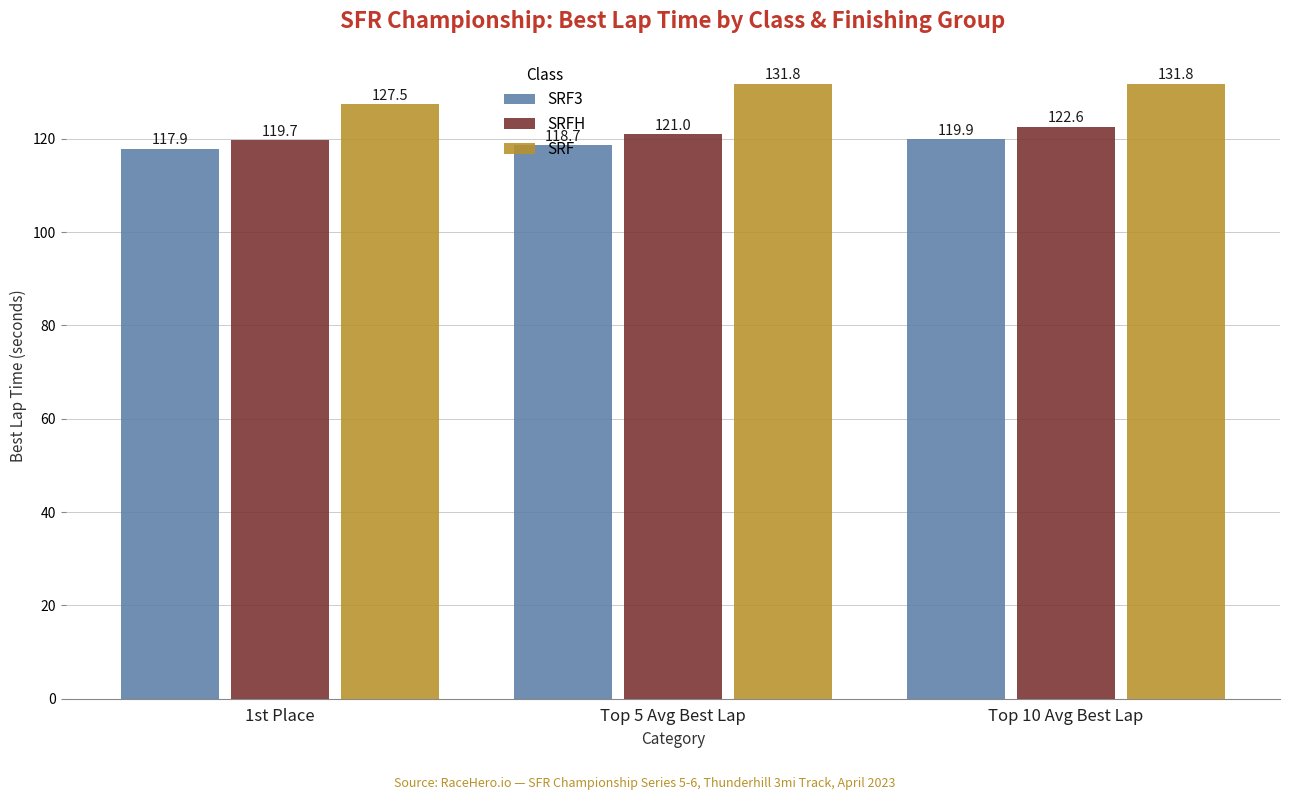

Which series has the largest range (max minus min)?

SRF